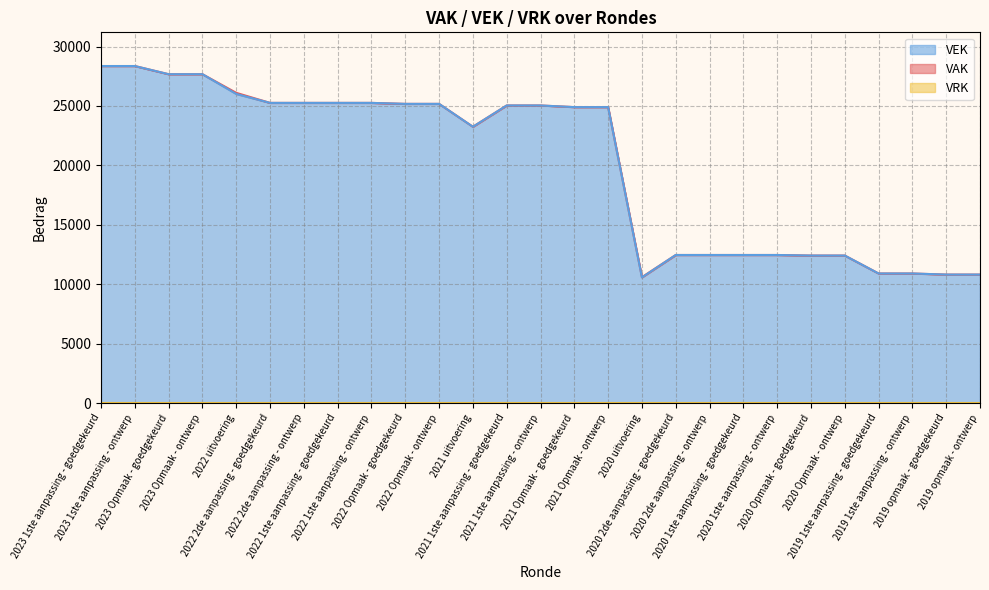

At which category is the sum across all series the highest?

2023 1ste aanpassing - goedgekeurd